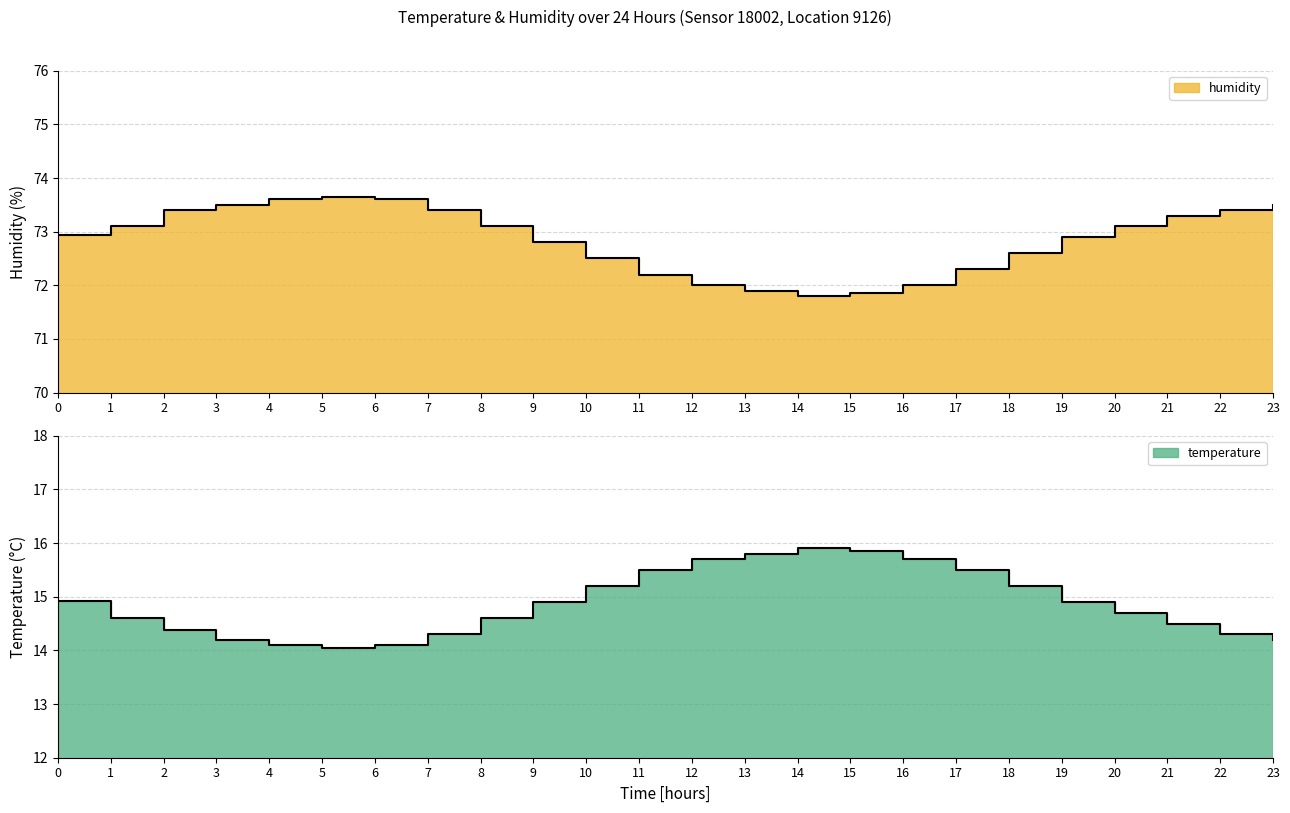

The value of temperature at 17 is 23.0. True or false?

False